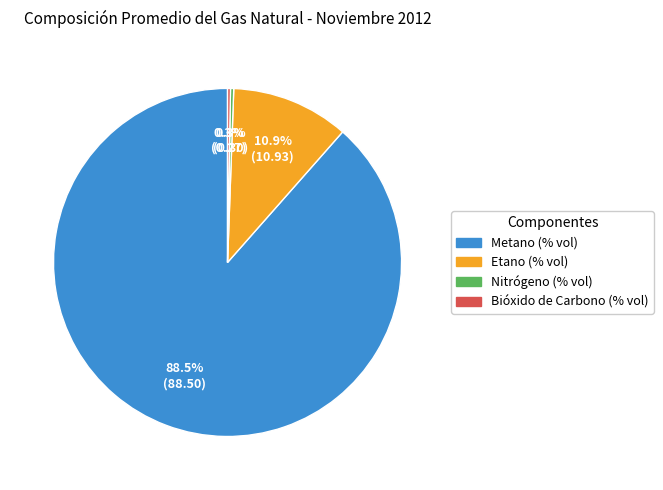

Which slice represents more than half of the pie?

Metano (% vol)